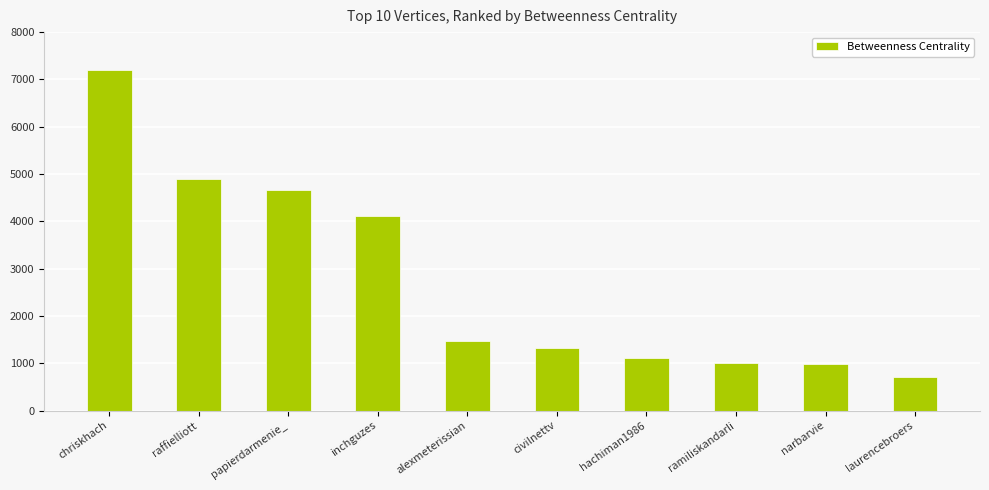

What is the smallest value displayed?

713.9